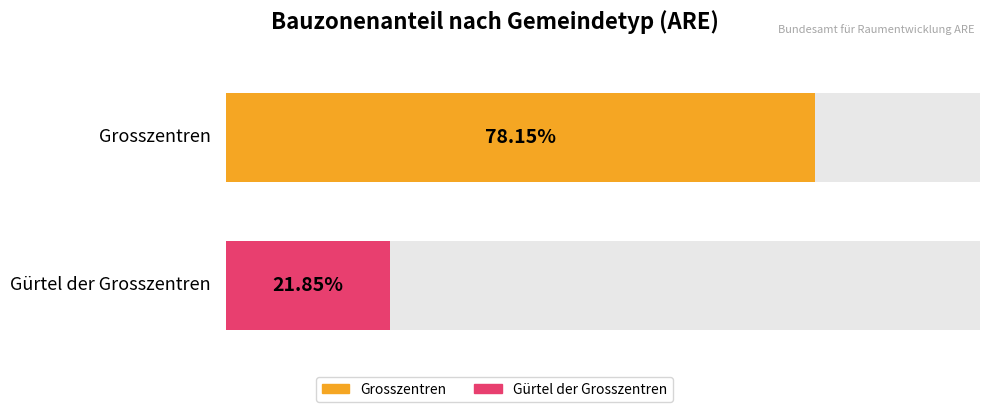

Reading left to right, transcribe all the data shown in this chart.

Fläche der Bauzonen [ha]: Grosszentren=1636.6	Gürtel der Grosszentren=457.5
Anteil [%]: Grosszentren=0.8	Gürtel der Grosszentren=0.2